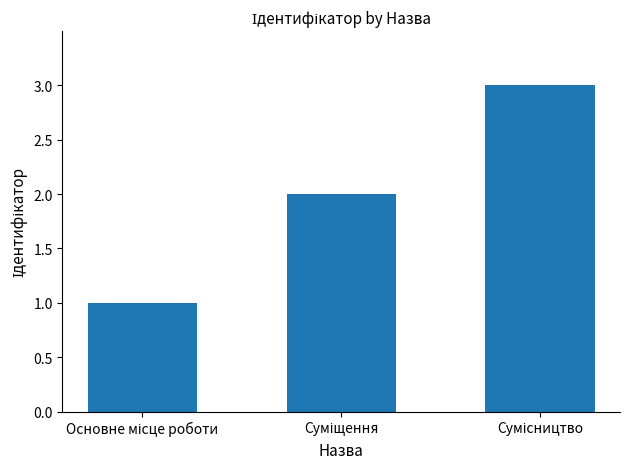

What is the sum of all values?

6